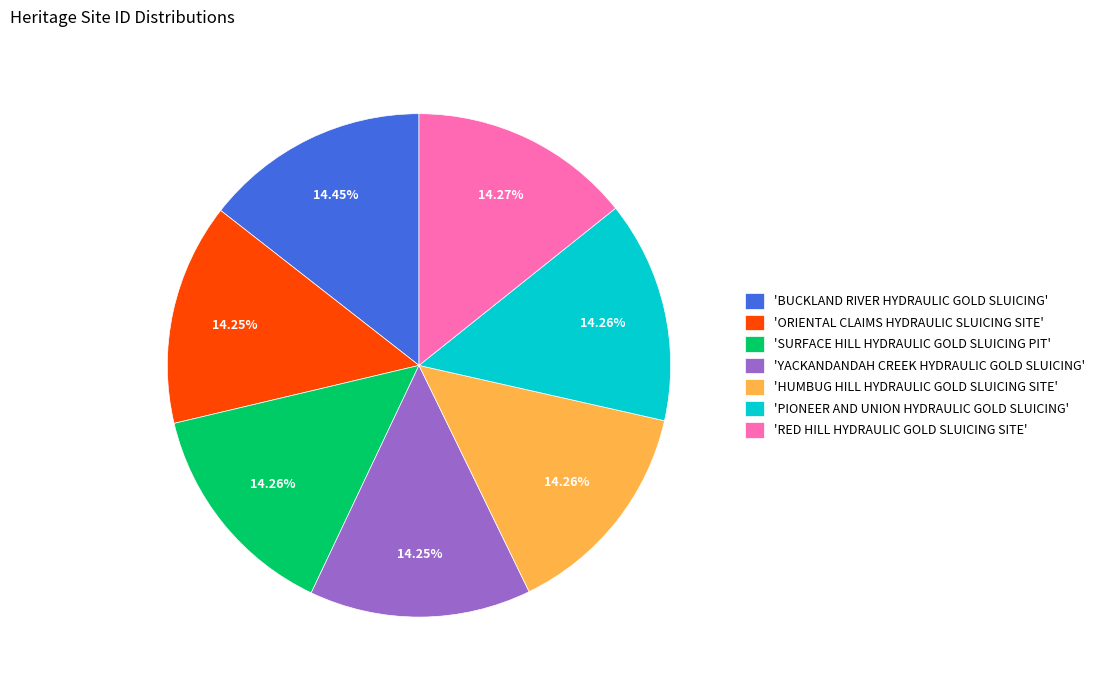

Combined, do 'SURFACE HILL HYDRAULIC GOLD SLUICING PIT' and 'YACKANDANDAH CREEK HYDRAULIC GOLD SLUICING' account for over 50%?

No